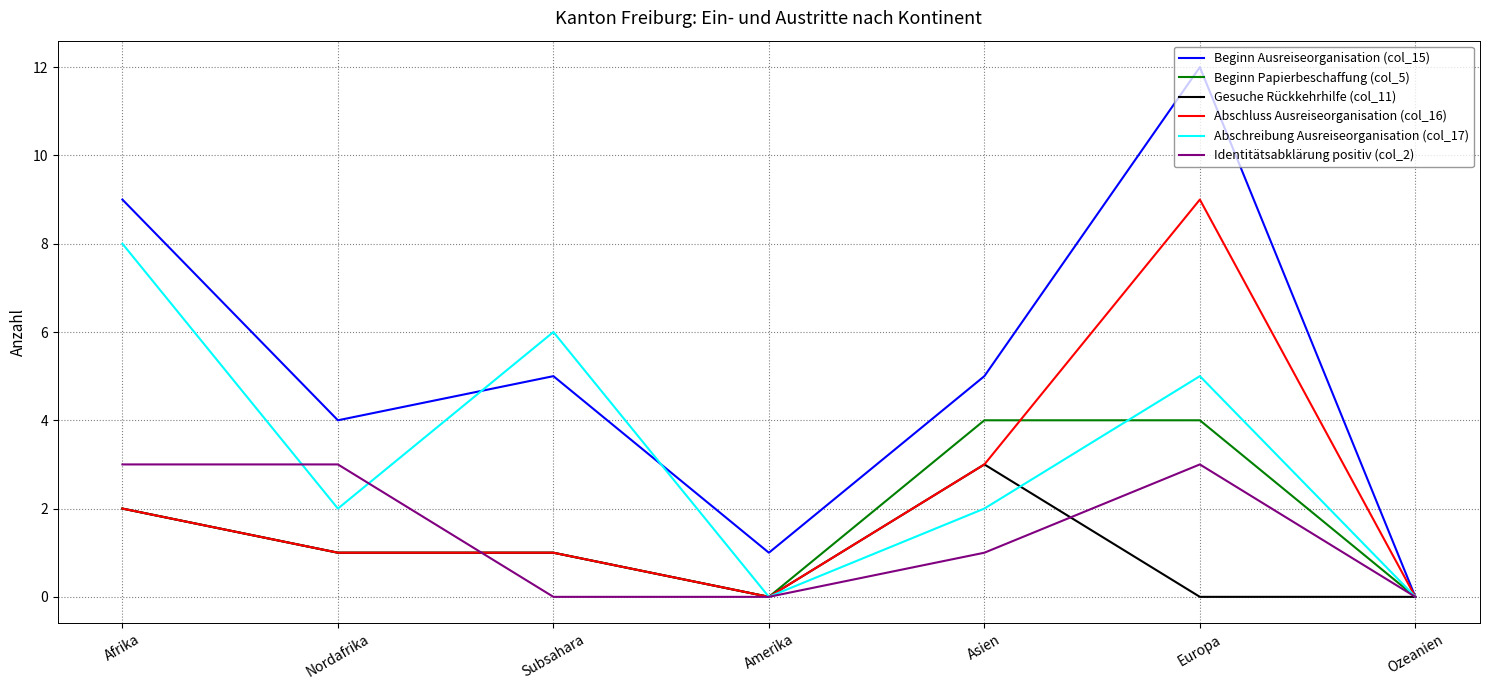

Is it true that Abschreibung Ausreiseorganisation (col_17) equals 5 at Afrika?

False